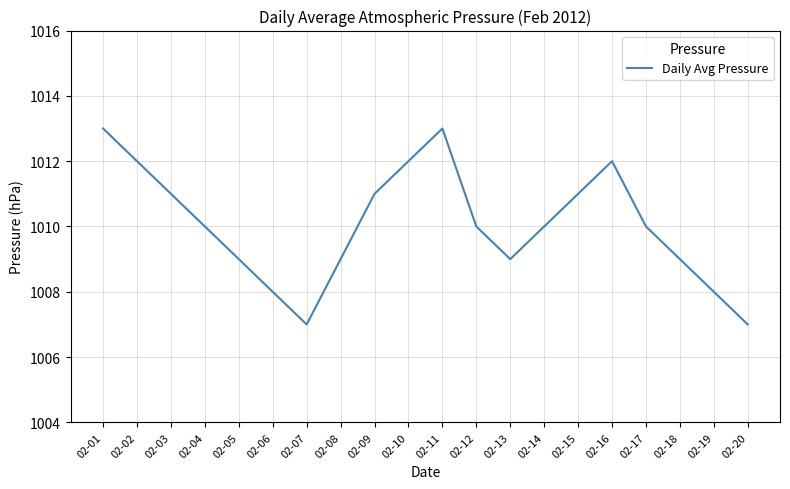

What is the minimum value shown in the chart?

1007